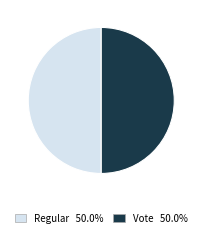

The Vote slice represents 64% of the pie. True or false?

False